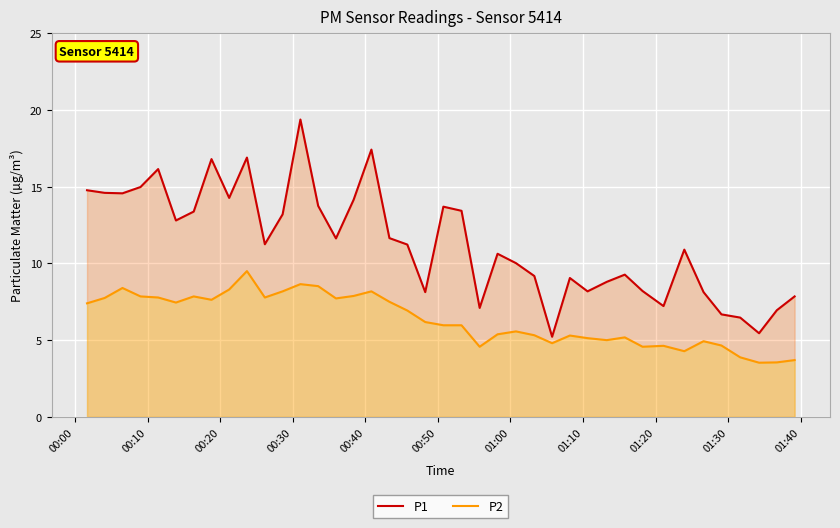

What are all the series names shown in the legend?

P1, P2